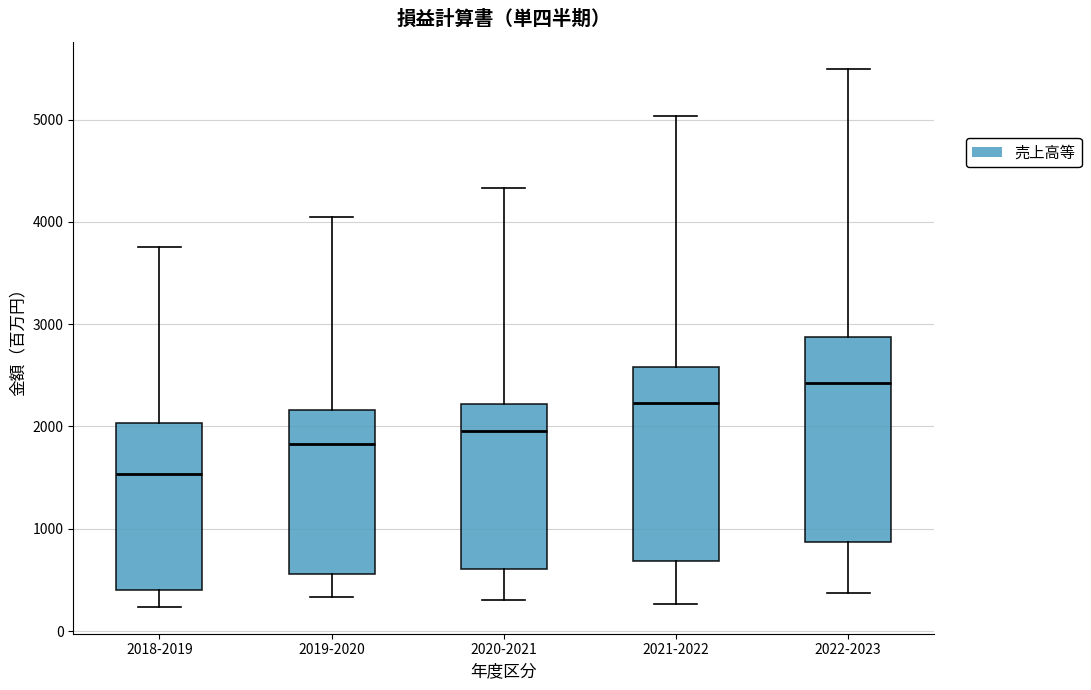

Where does the lower whisker of the box for 2019-2020 end on the y-axis? The values are not printed on the chart, so give them approximately, as read against the axis.

300